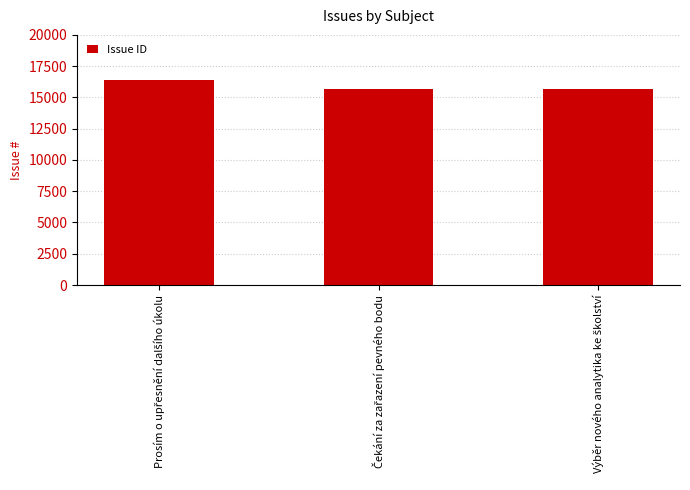

Count the number of data series in this chart.

1